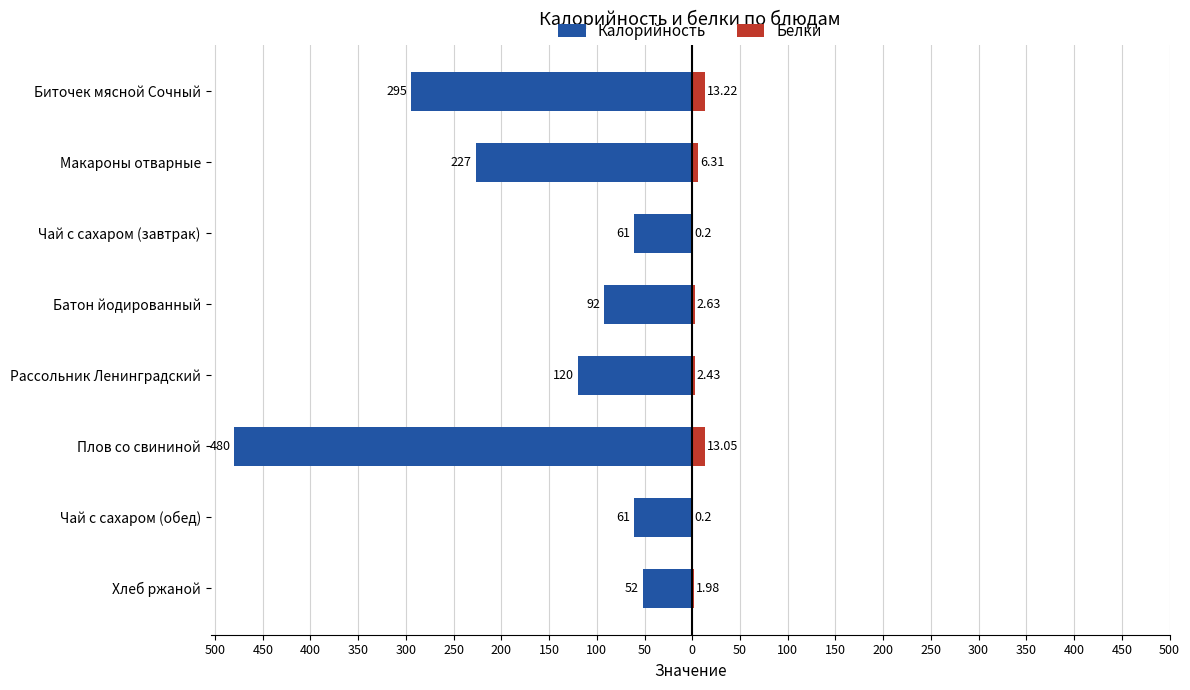

Which series has the widest spread of values?

Калорийность